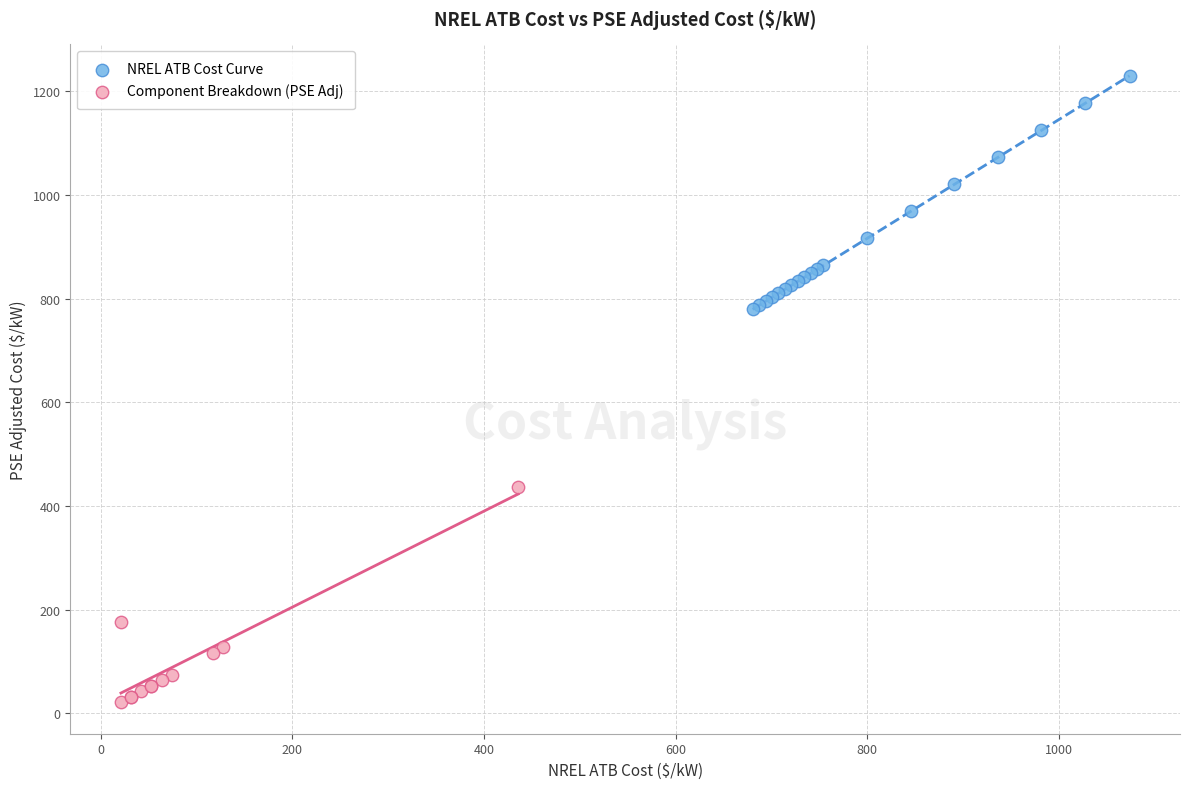

Which series contains the lowest Y value?

Component Breakdown (PSE Adj)